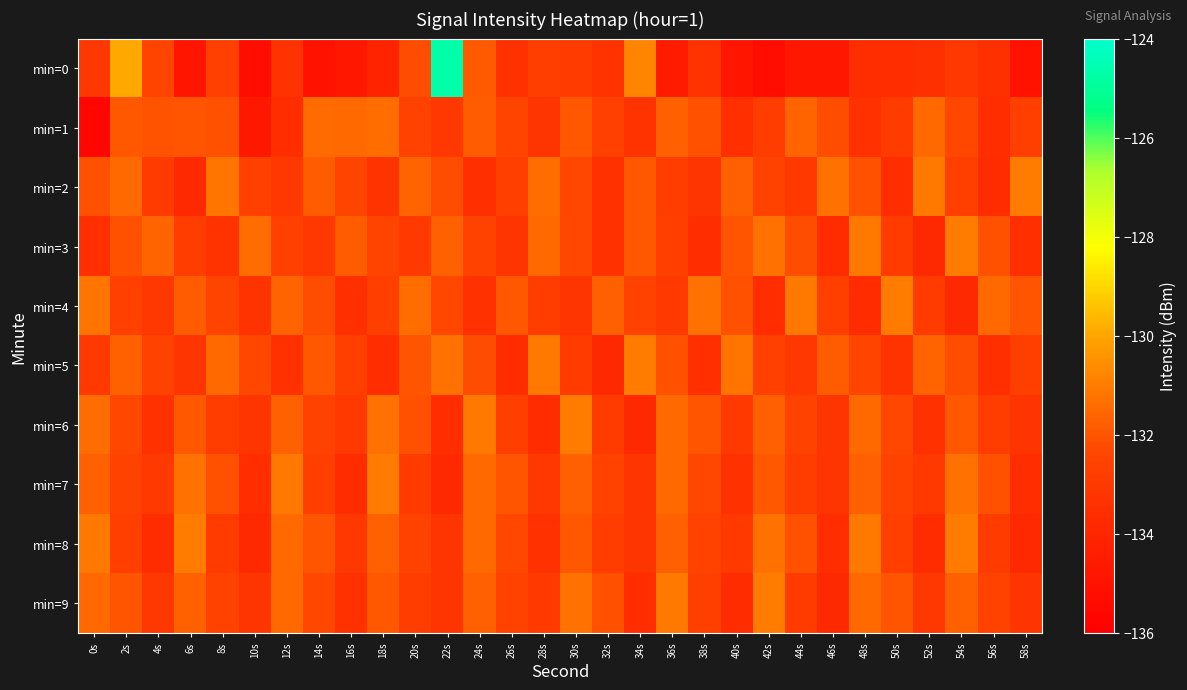

What is the total value across all series at 54s?

-1320.9